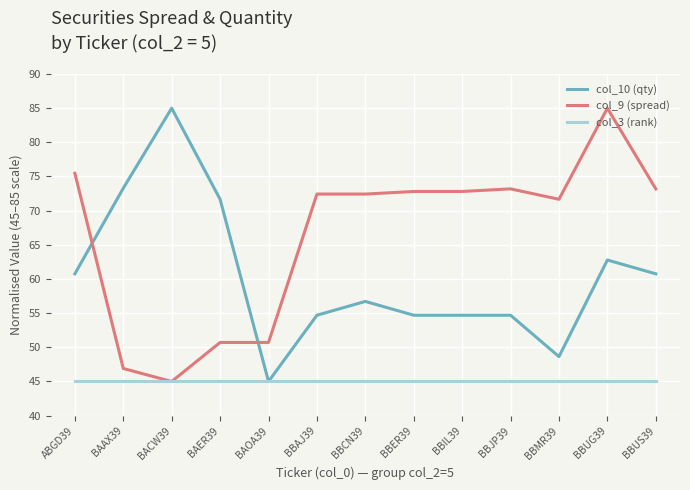

Is the value of col_10 (qty) at BBUS39 greater than the value of col_3 (rank) at BBMR39?

Yes